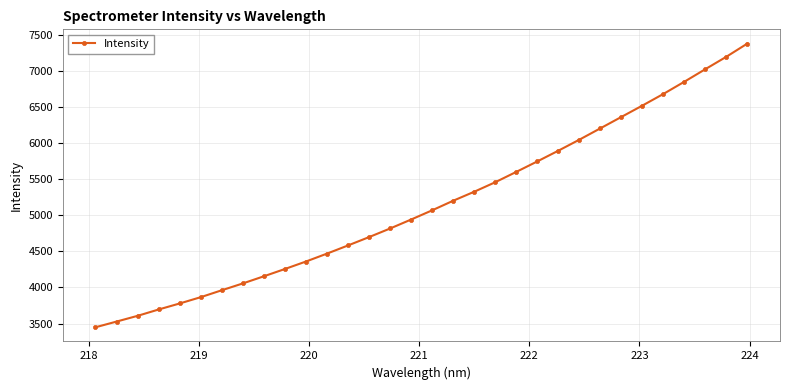

What is the difference between the second highest and minimum values?

3745.4